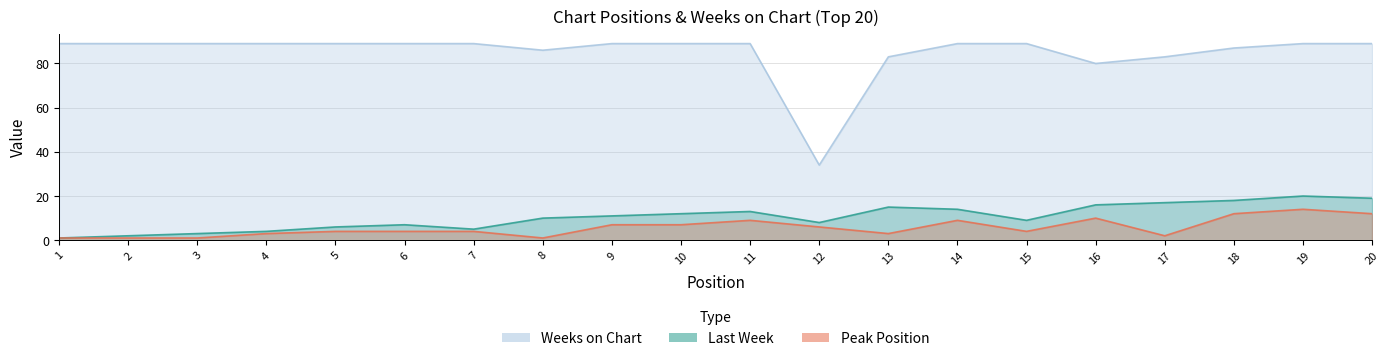

True or false: Last Week and Weeks on Chart cross at least once.

False